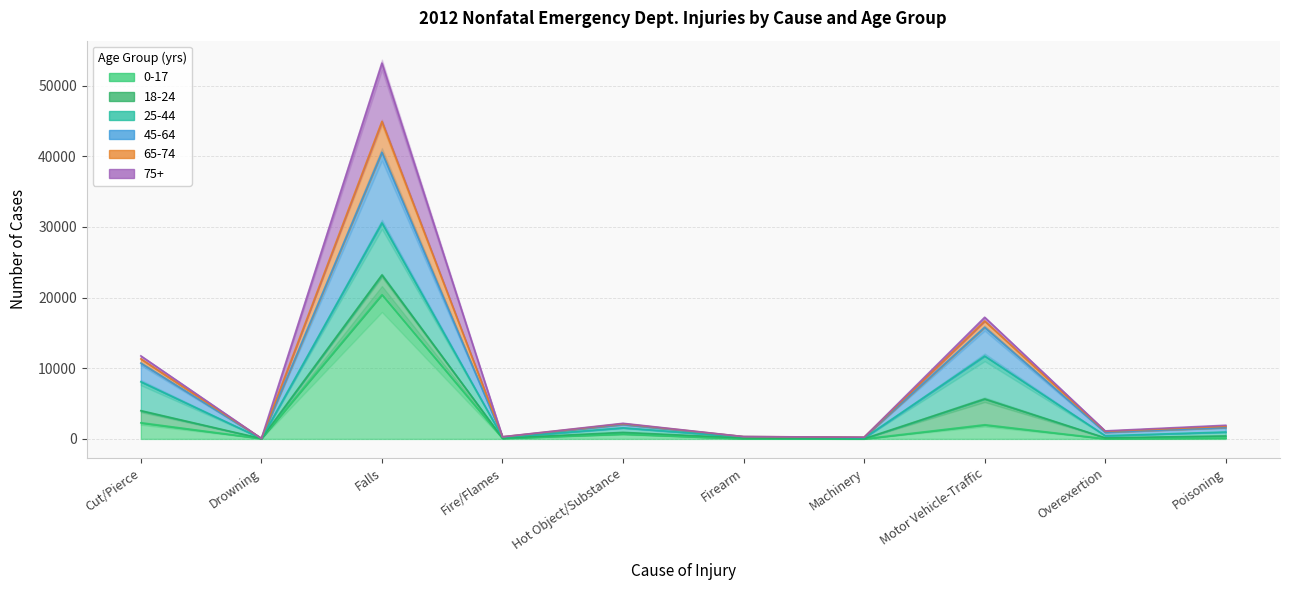

True or false: 45-64 and 65-74 intersect in this chart.

False